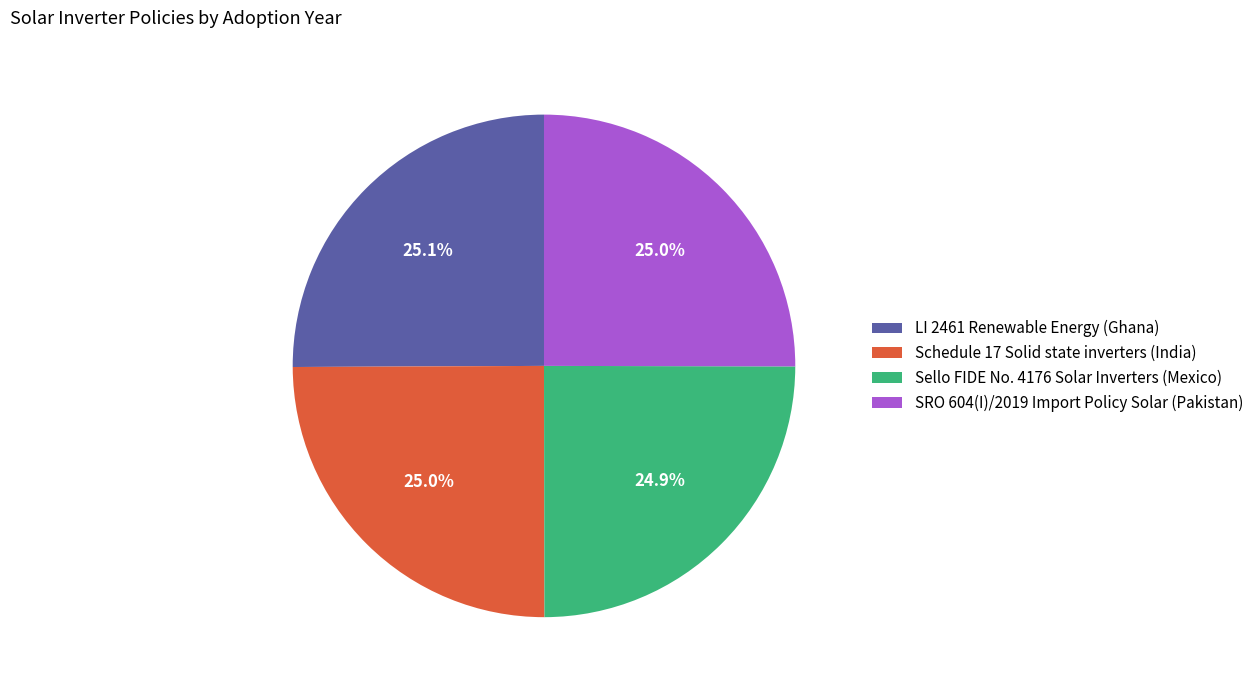

Does Sello FIDE No. 4176 Solar Inverters (Mexico) account for over 50% of the chart?

No